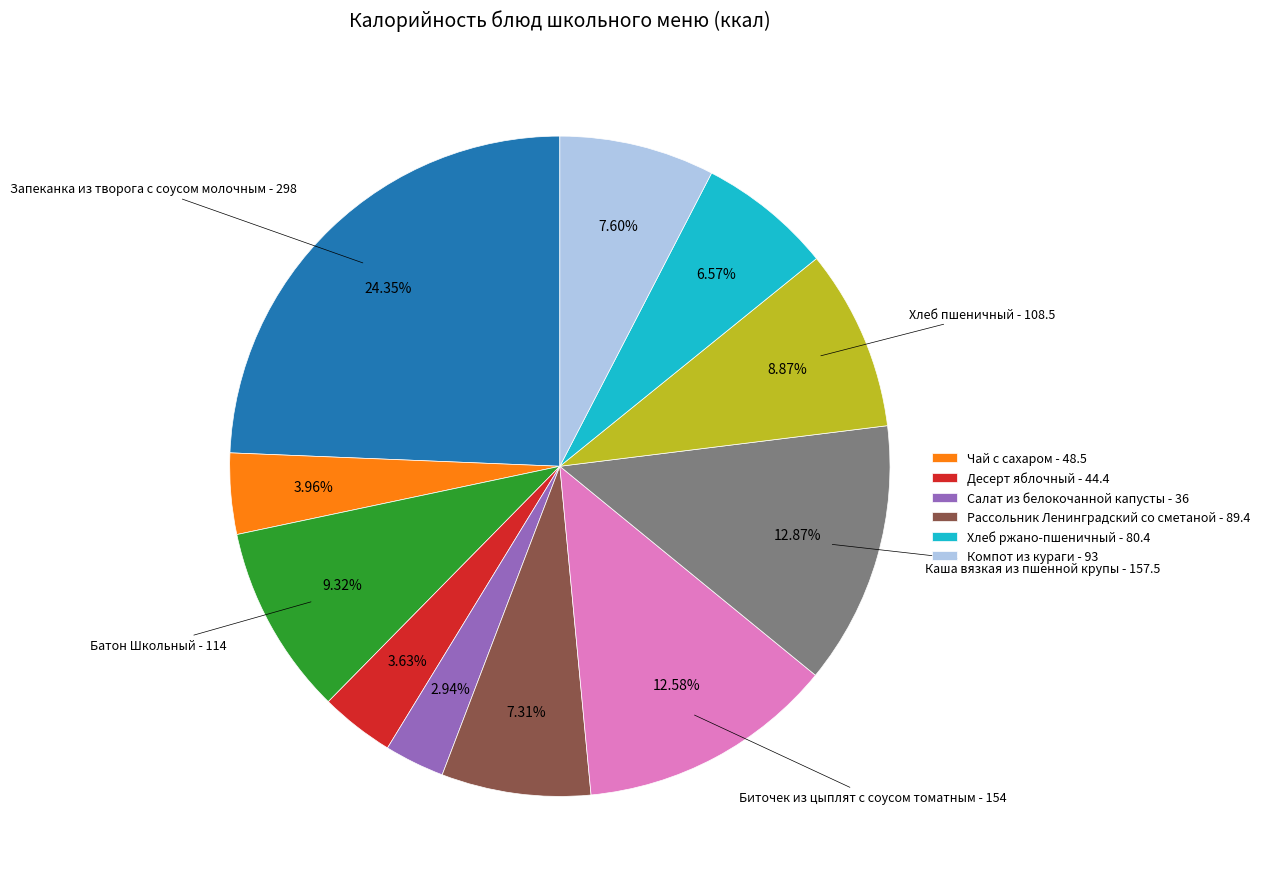

Is there any slice that represents more than half of the pie?

No